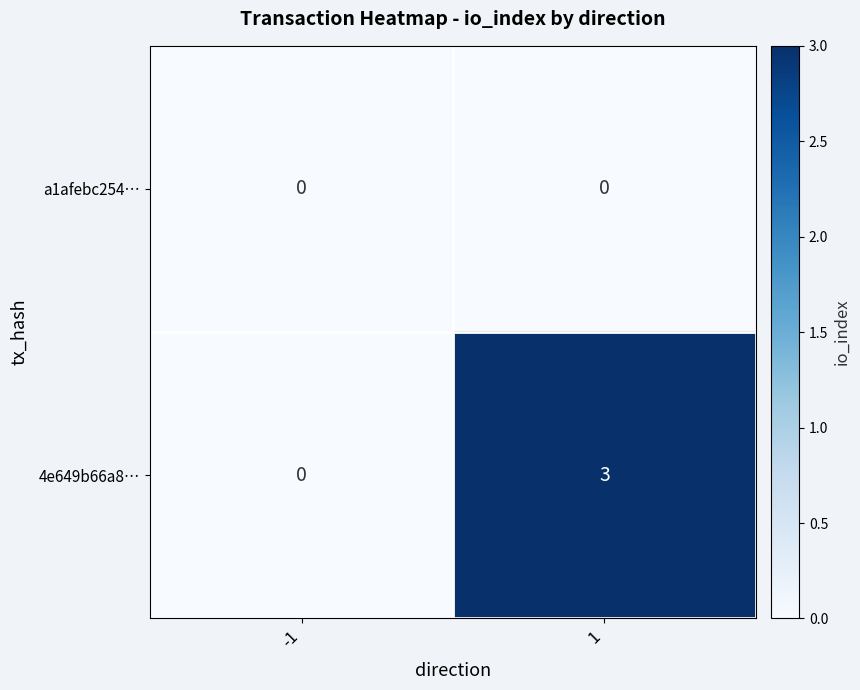

True or false: a1afebc254… has a value of 0 at 1.

True